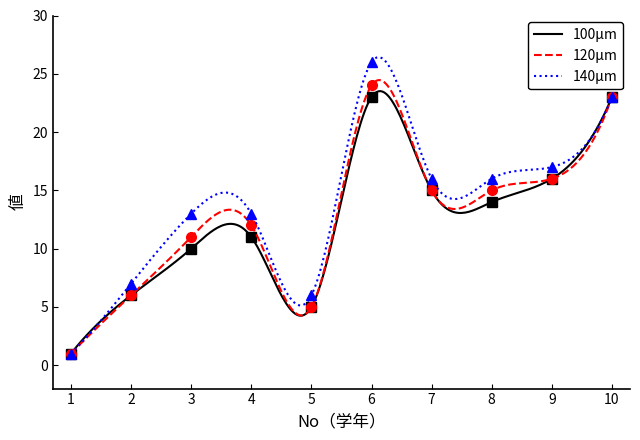

Rank the series by their maximum value, from highest to lowest.

140μm, 120μm, 100μm